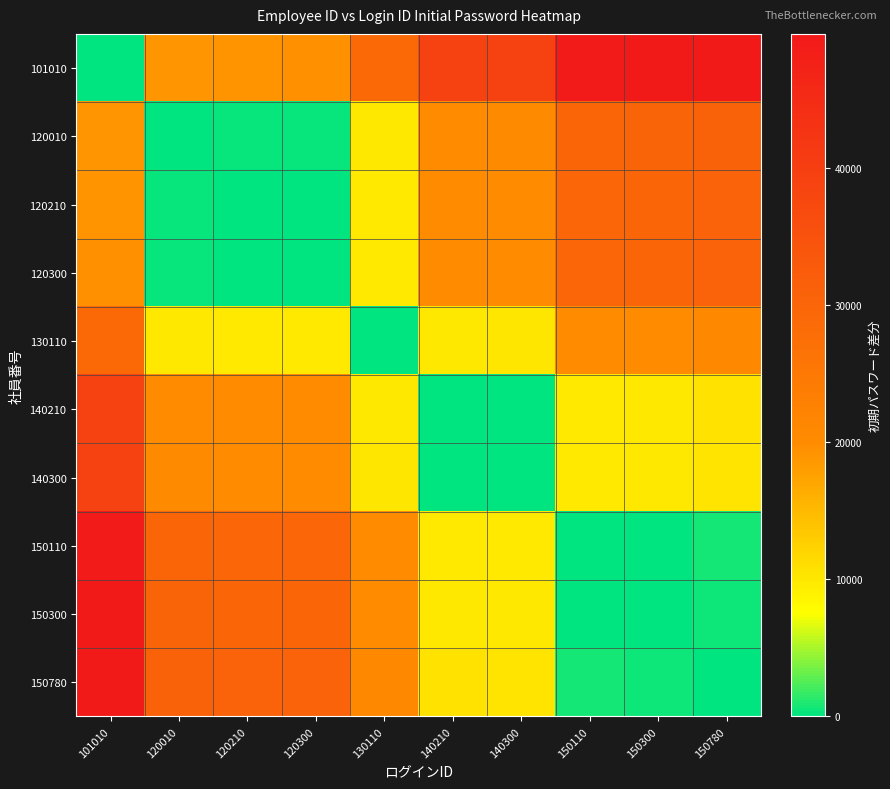

Which category has the lowest value across all series?

101010